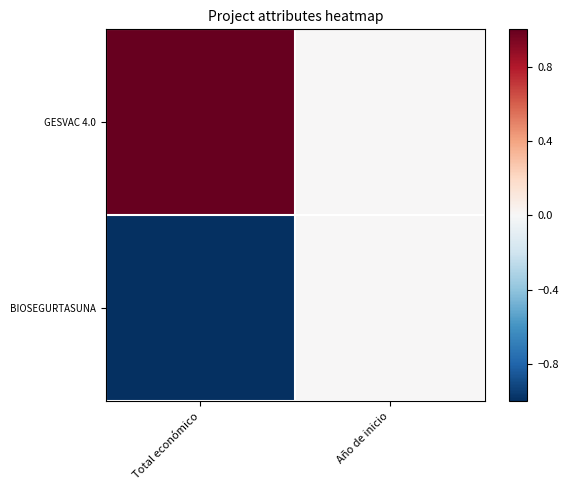

At which category is the sum across all series the highest?

Total económico